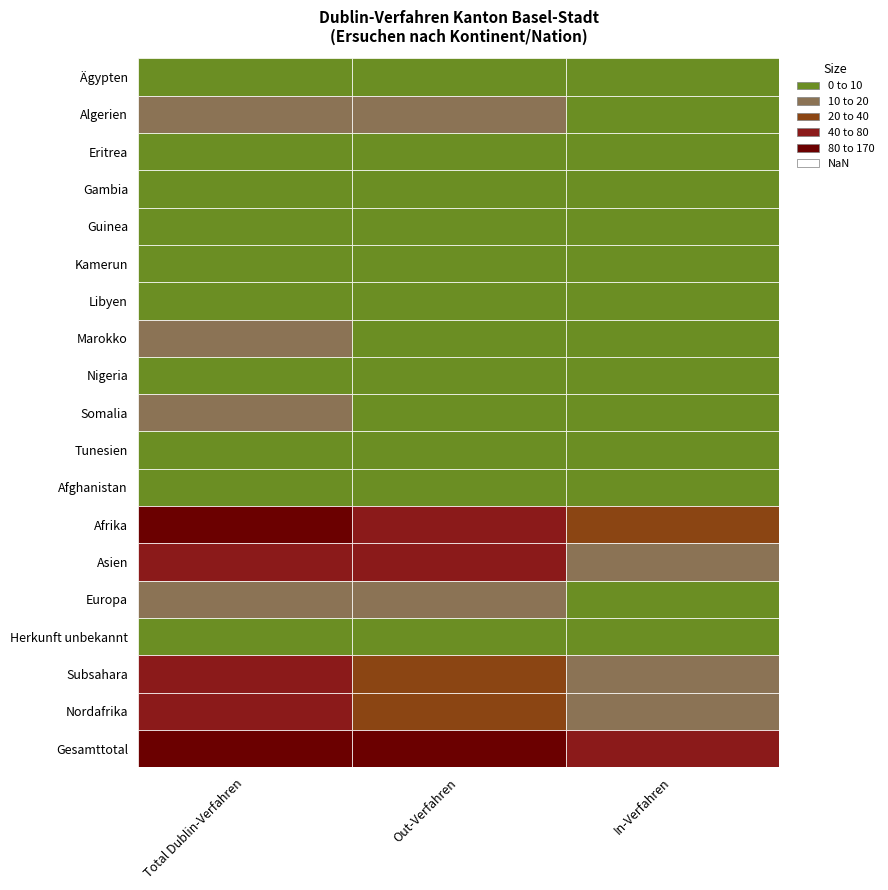

The value of Ägypten at 0 is 0. True or false?

False